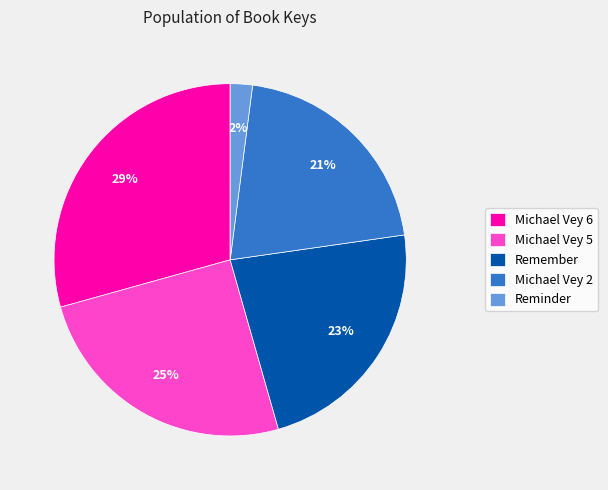

To the nearest percent, what is the difference between the Reminder and Michael Vey 2 slice percentages?

19%